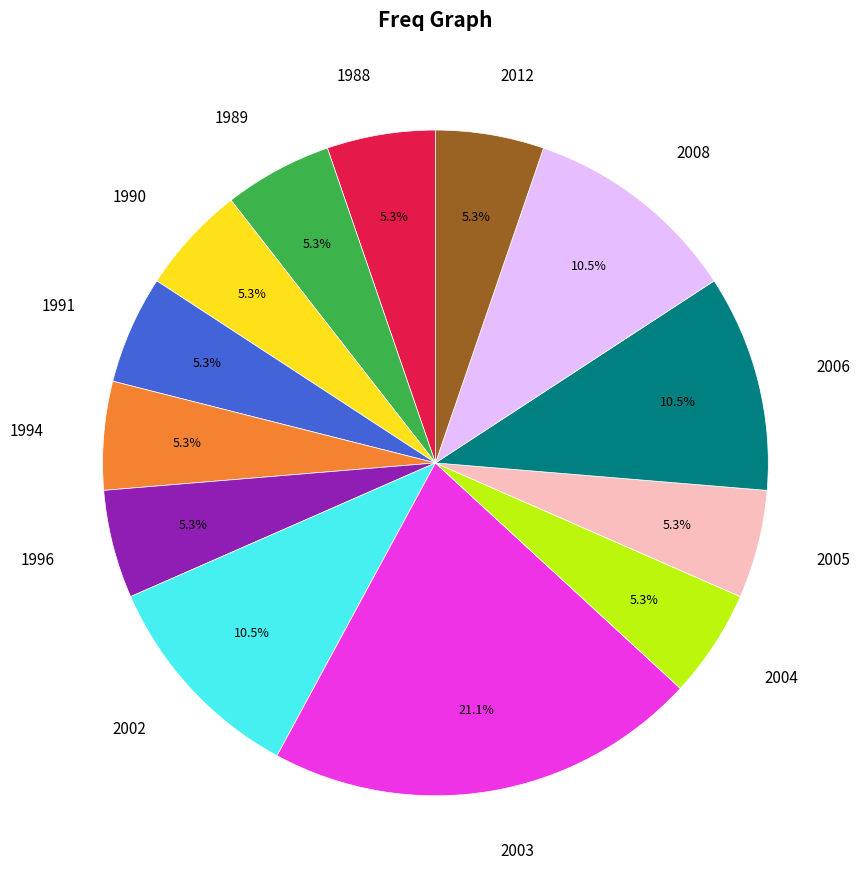

What portion of the pie excludes 2005?

94.7%